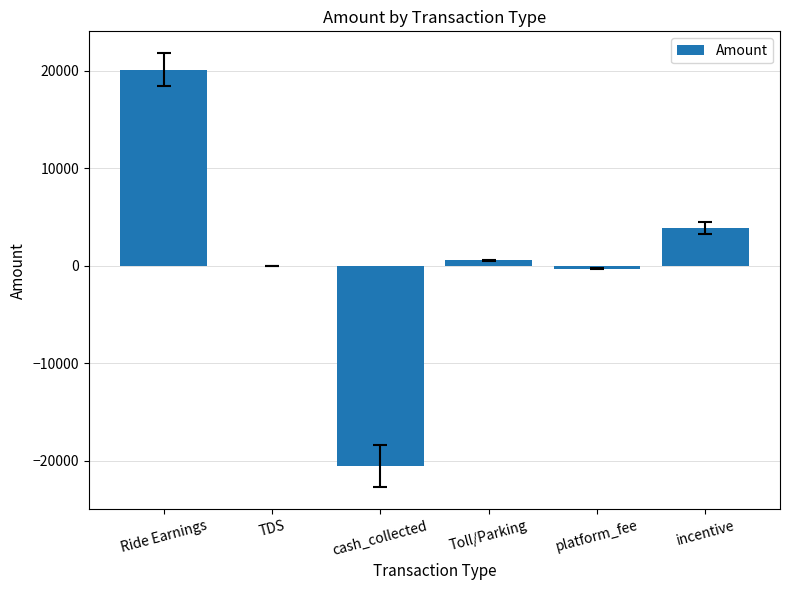

What is the sum of all values?

3664.5